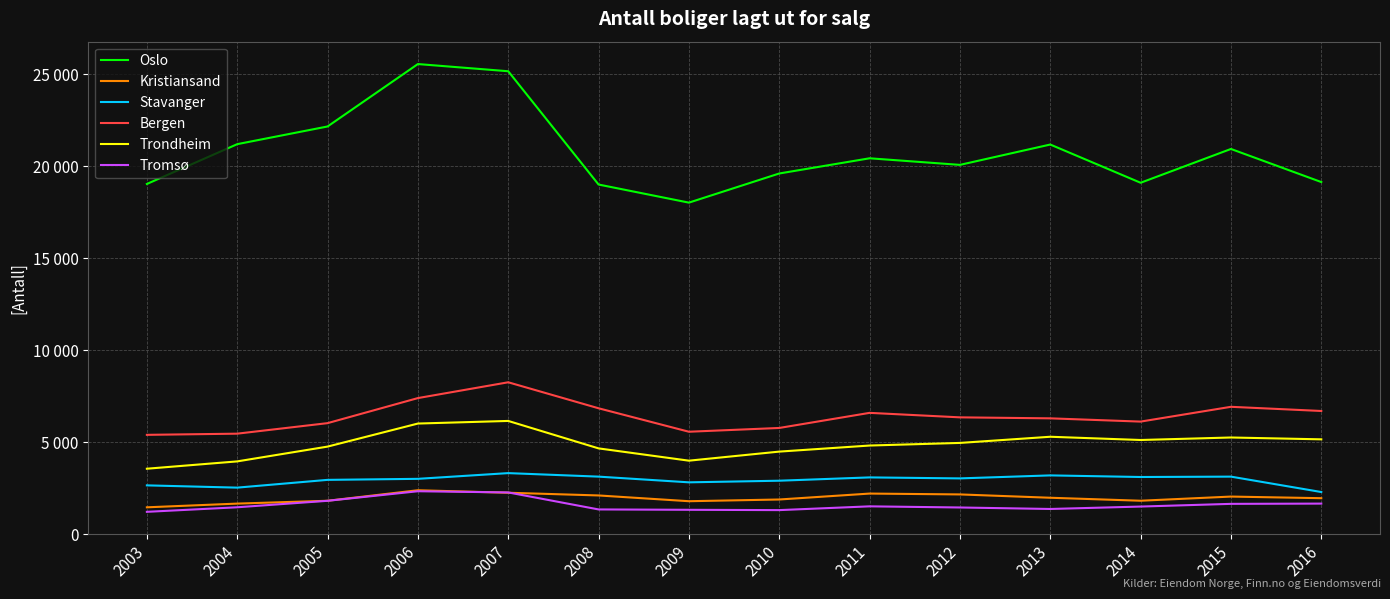

Which has a higher value, 2015 or 2016?

2015